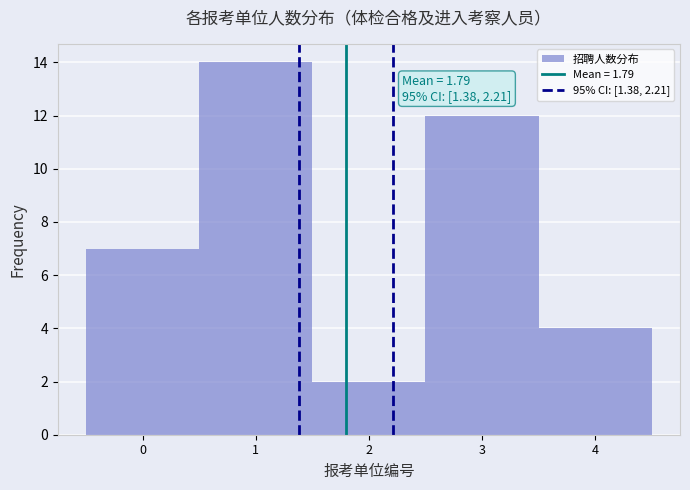

Over which range of the x-axis is the bar tallest?

0.5 to 1.5